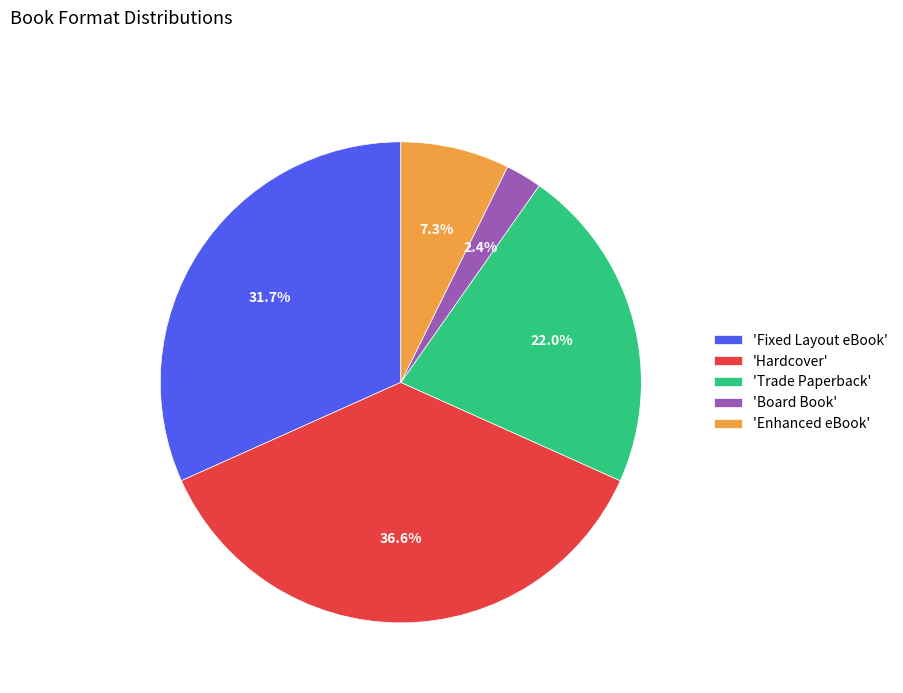

Which slice is the largest?

'Hardcover'